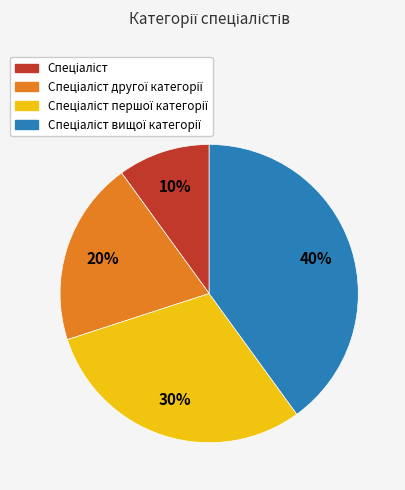

To the nearest percent, what is the difference between the largest and smallest slice percentages?

30%